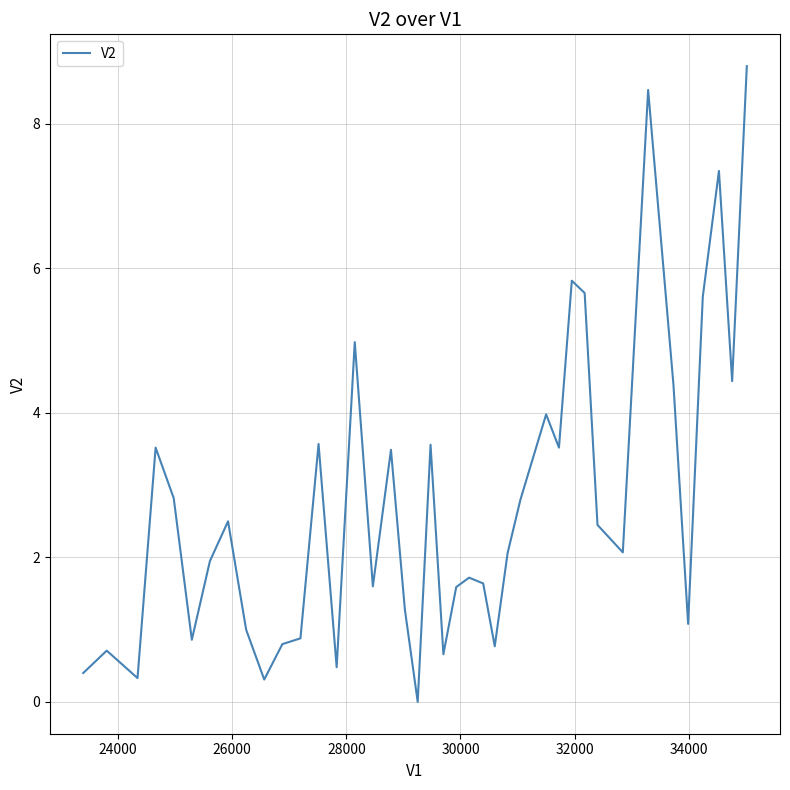

Does the chart have visible grid lines?

Yes